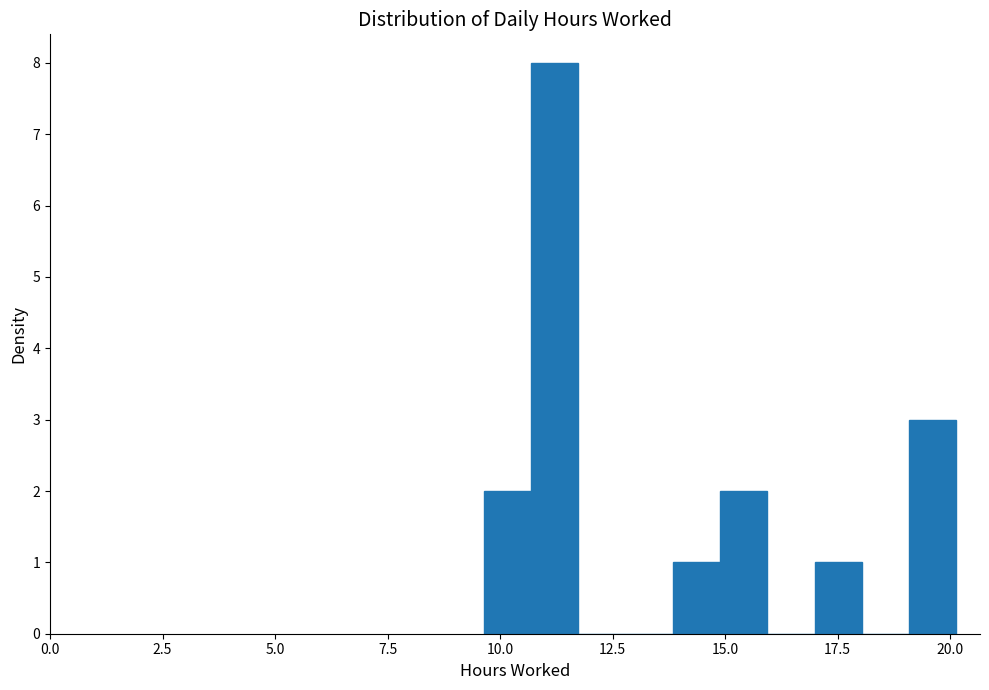

Read against the x-axis, roughly where is the centre of the tallest bar?

11.0